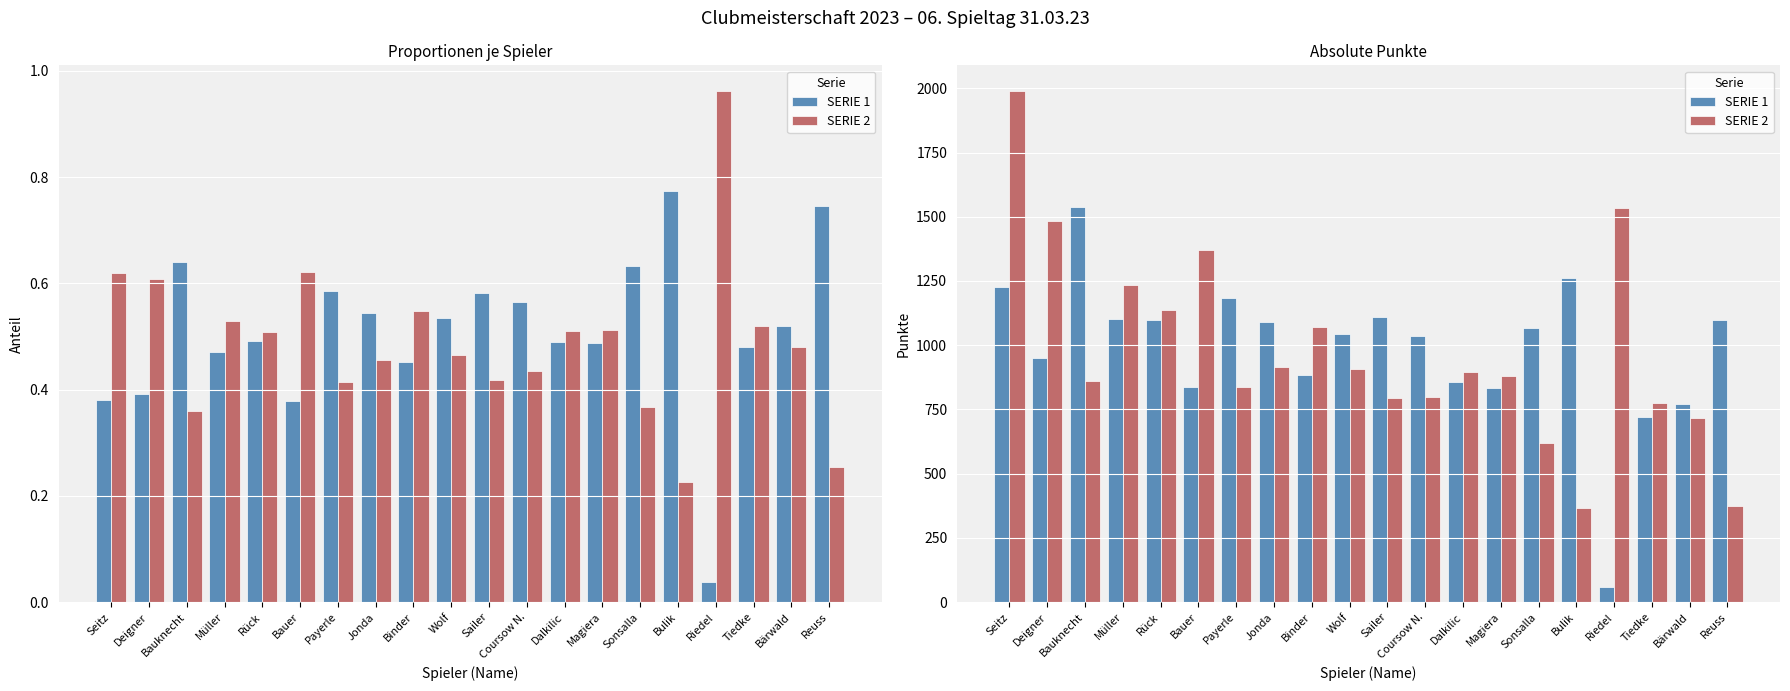

What is the label of the 2nd bar from the right?

Bärwald